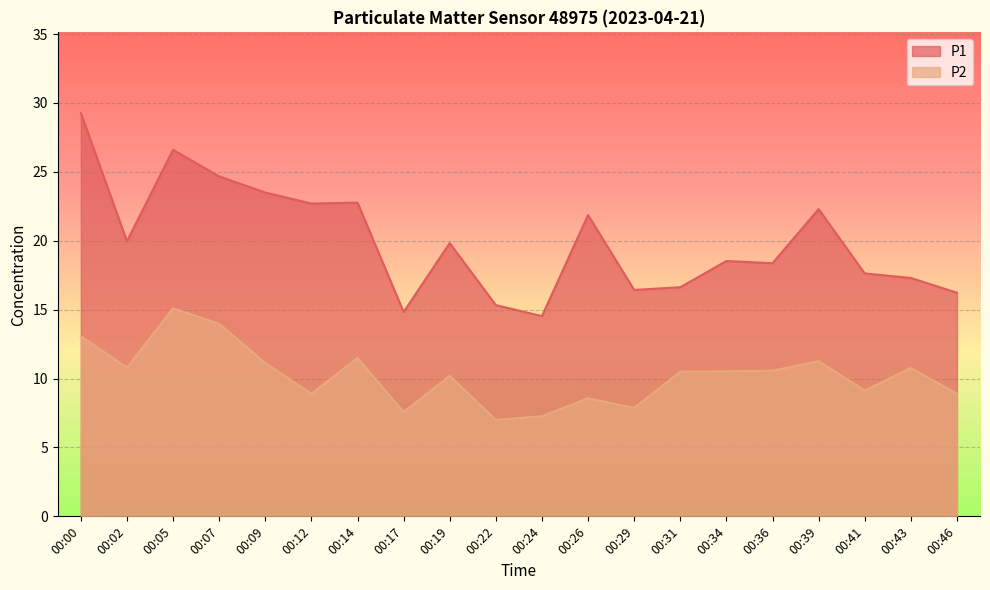

What is the value of the P2 point at the 14th from the left?

10.5